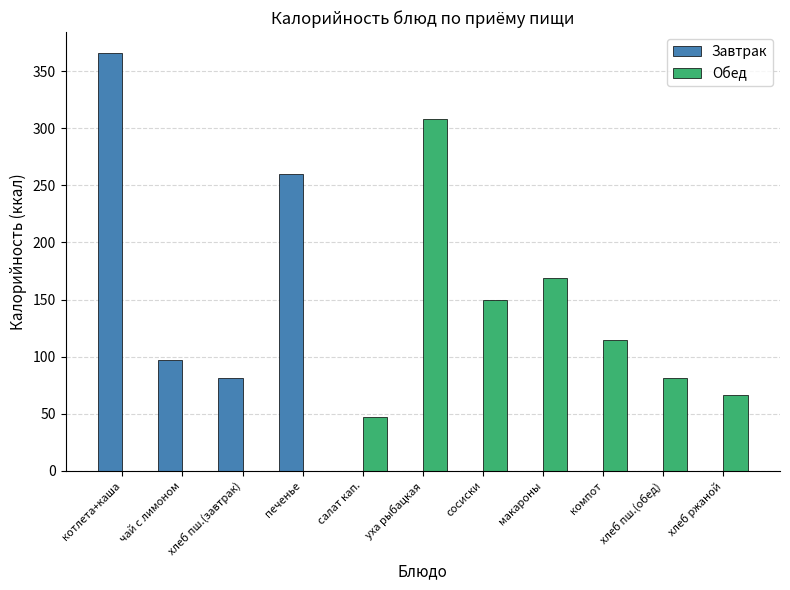

What is the sum of all Обед values?

934.9